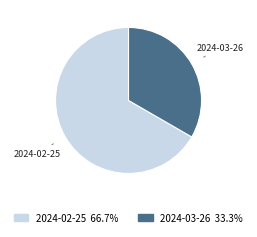

Which slice is the largest?

2024-02-25